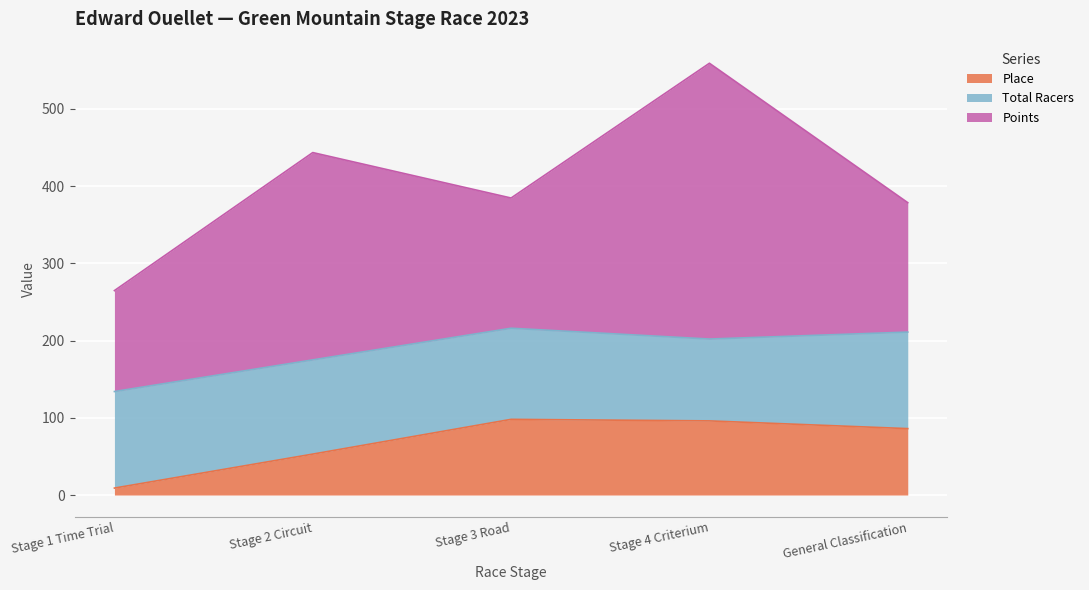

Is it true that Total Racers equals 55.5 at Stage 1 Time Trial?

False